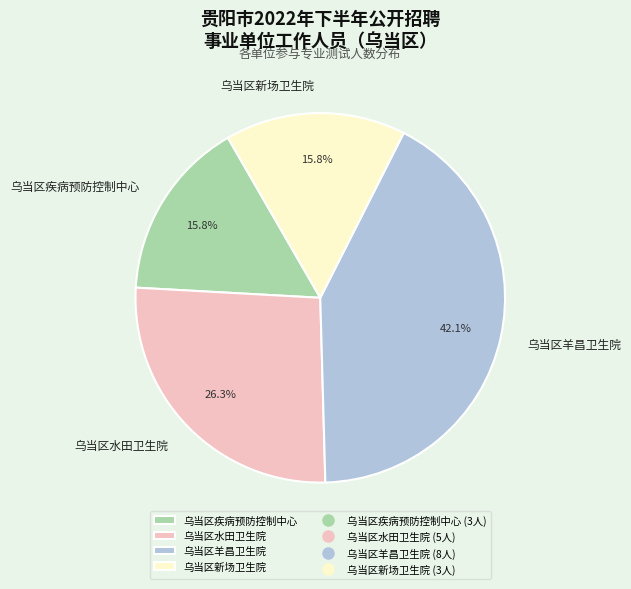

Which category has the biggest portion of the pie?

乌当区羊昌卫生院